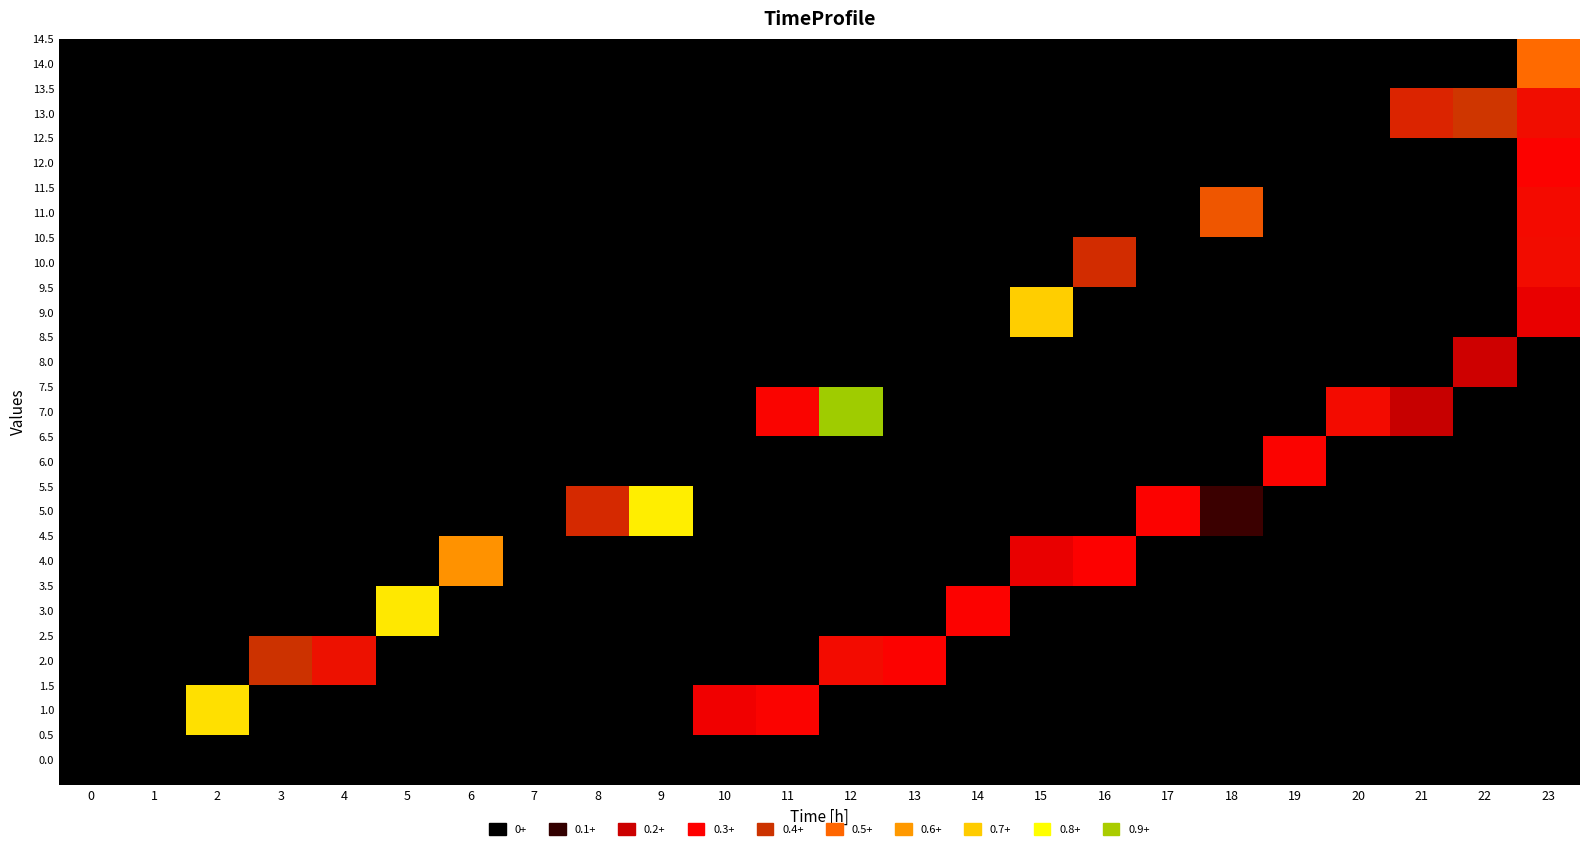

List the series in order of their peak value, highest first.

7.0, 5.0, 3.0, 1.0, 9.0, 4.0, 14.0, 11.0, 13.0, 2.0, 10.0, 6.0, 12.0, 8.0, 0.0